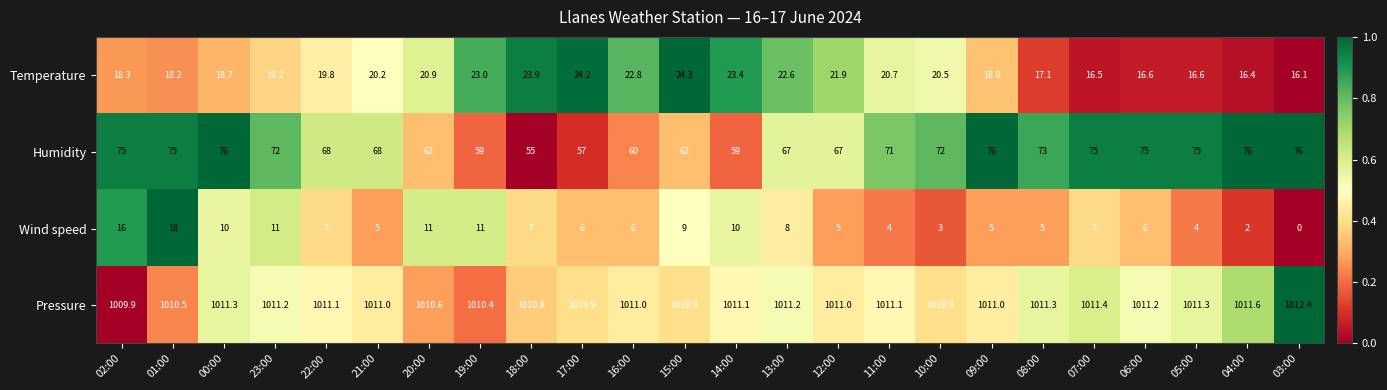

What is the difference between the second highest and second lowest values in the Wind speed series?

14.0